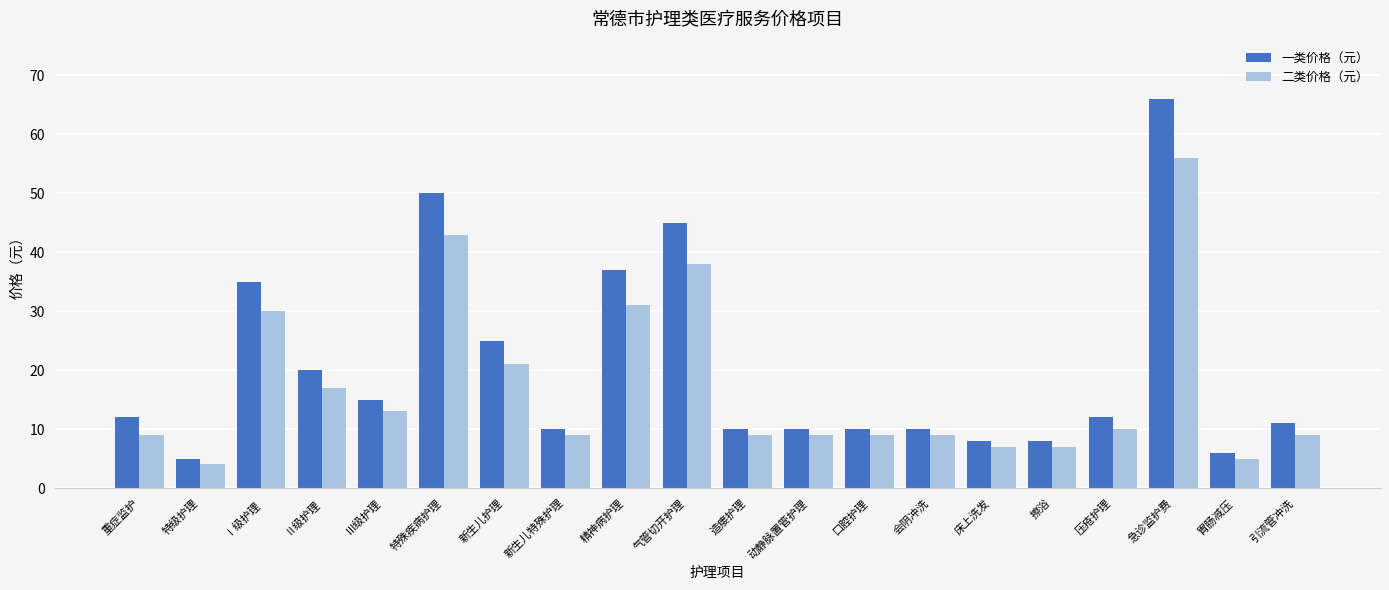

Reading left to right, transcribe all the data shown in this chart.

一类价格（元）: 12	5	35	20	15	50	25	10	37	45	10	10	10	10	8	8	12	66	6	11
二类价格（元）: 9	4	30	17	13	43	21	9	31	38	9	9	9	9	7	7	10	56	5	9